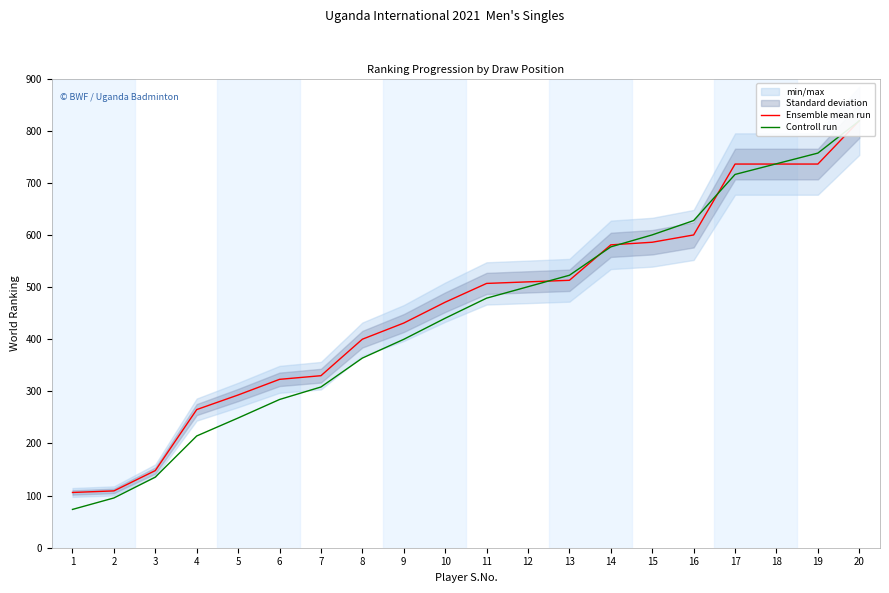

Where does the Ensemble mean run series first go above 507?

12